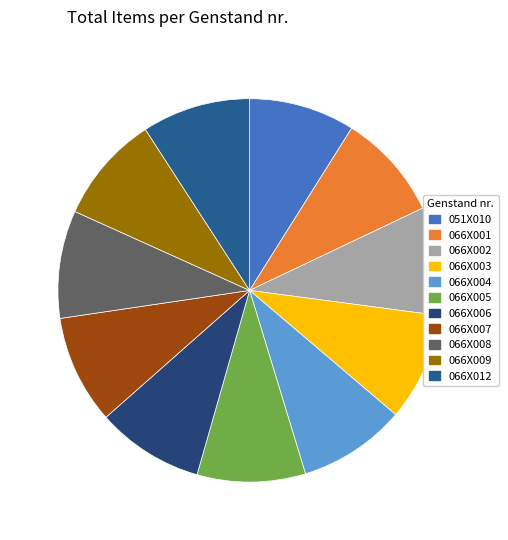

Count the number of slices in the pie.

11